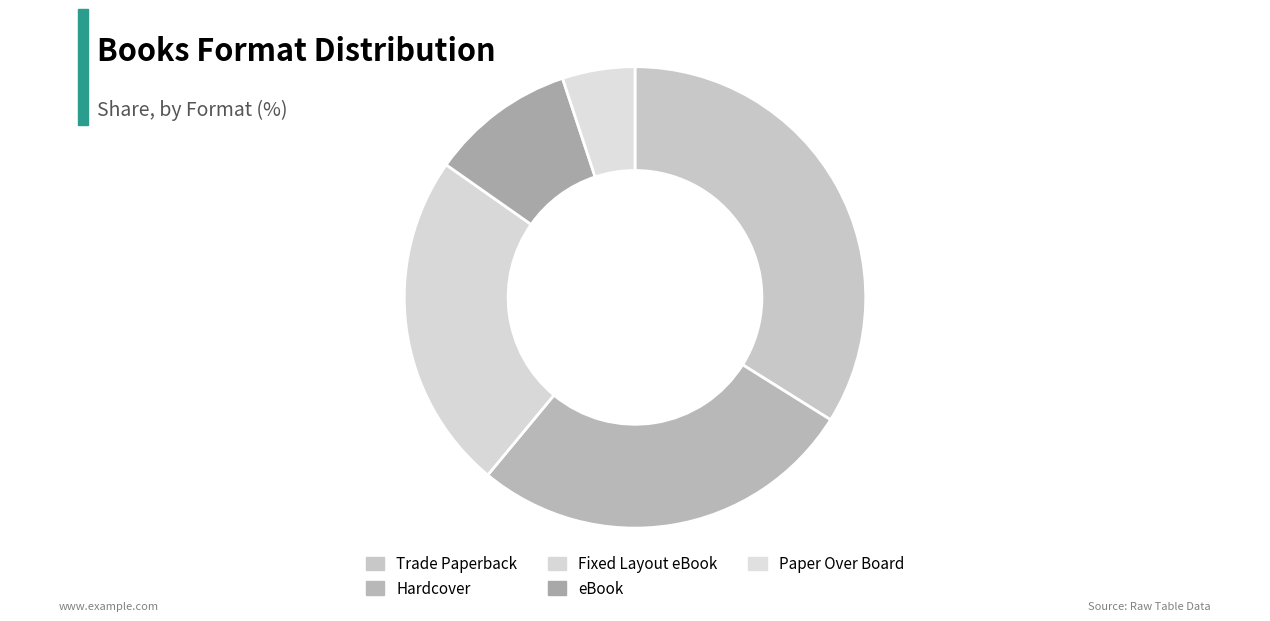

Count the number of slices in the pie.

5